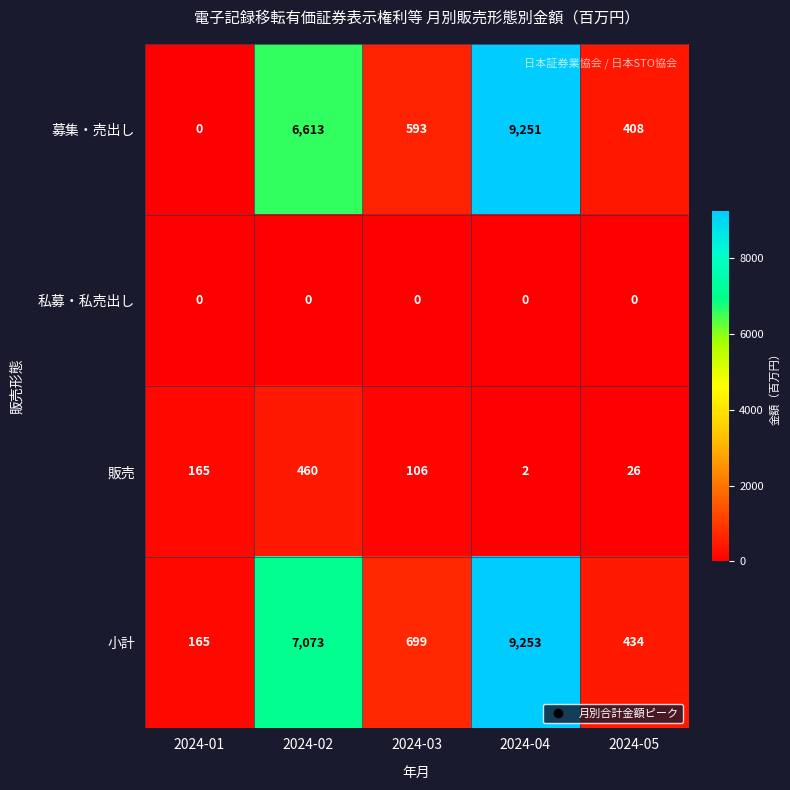

Reading left to right, transcribe all the data shown in this chart.

募集・売出し: 0	6613	593	9251	408
私募・私売出し: 0	0	0	0	0
販売: 165	460	106	2	26
小計: 165	7073	699	9253	434